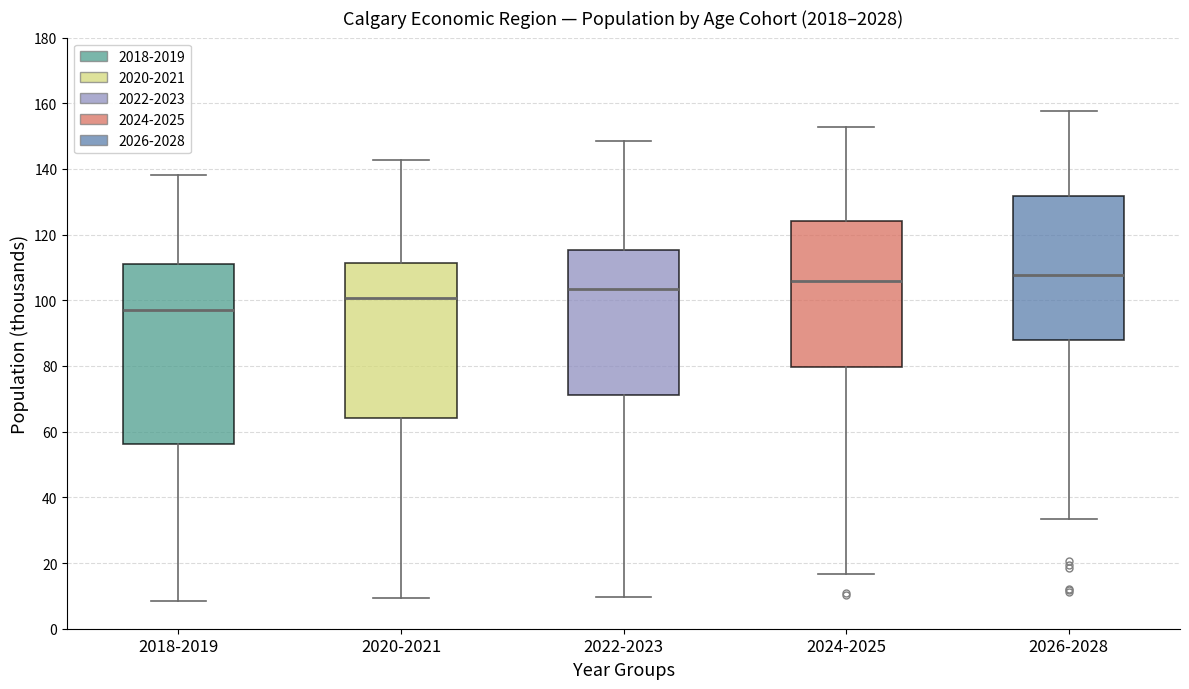

Reading left to right, transcribe this box plot: for each box, give where its median line is, the range the box spans, and where its two whiskers end, as read against the y-axis. The values are not printed on the chart, so give them approximately, as read against the axis.

2018-2019: median 98, box 56 to 112, whiskers 8 to 138
2020-2021: median 100, box 64 to 112, whiskers 10 to 142
2022-2023: median 104, box 72 to 116, whiskers 10 to 148
2024-2025: median 106, box 80 to 124, whiskers 16 to 152
2026-2028: median 108, box 88 to 132, whiskers 34 to 158